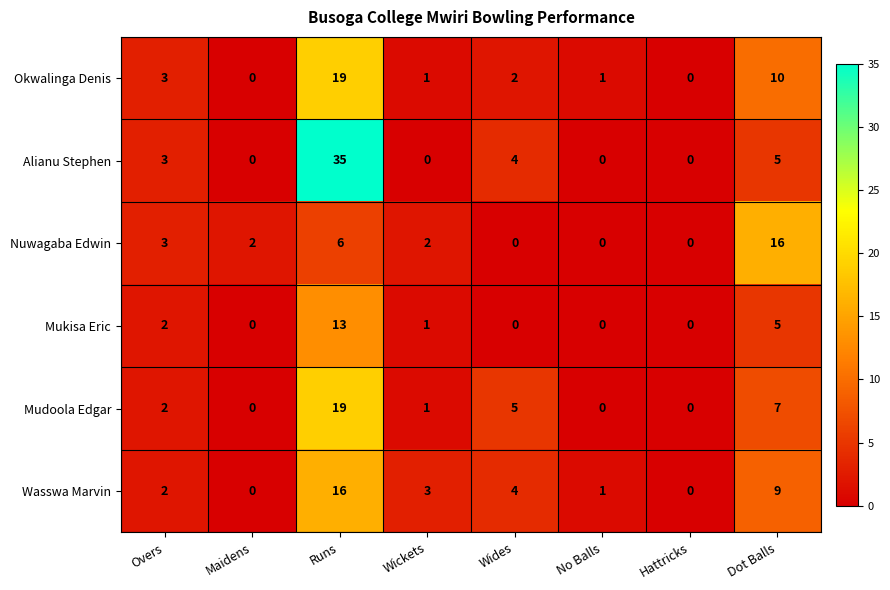

Where is Nuwagaba Edwin nearest to the value 8?

Runs